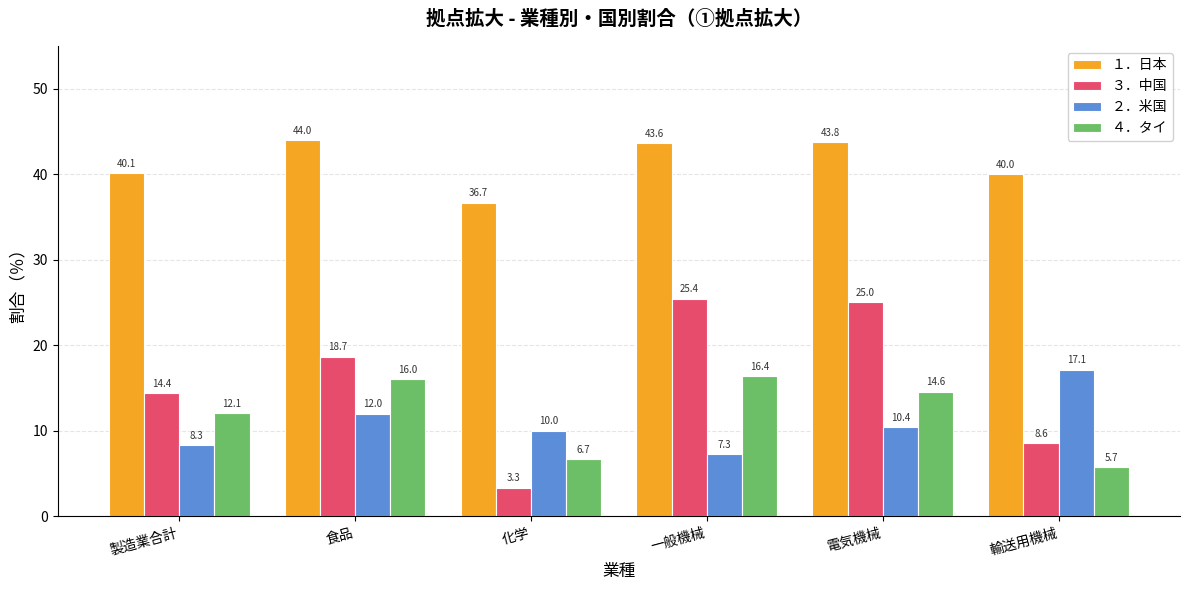

What is the smallest value displayed?

3.3